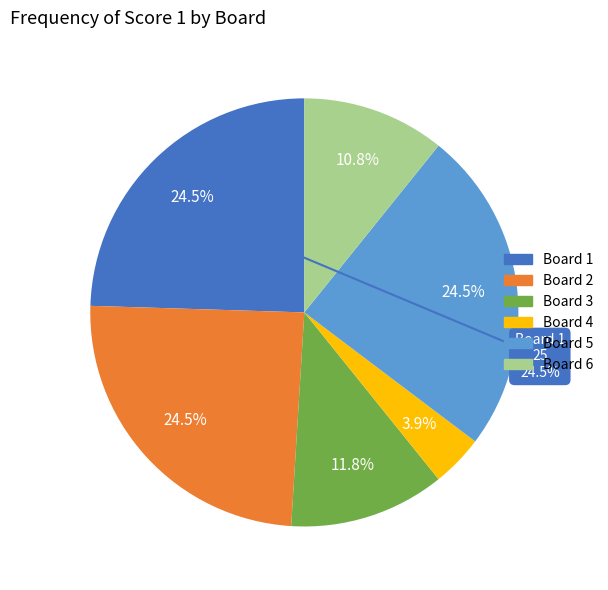

True or false: Board 2 accounts for 25% of the total.

True